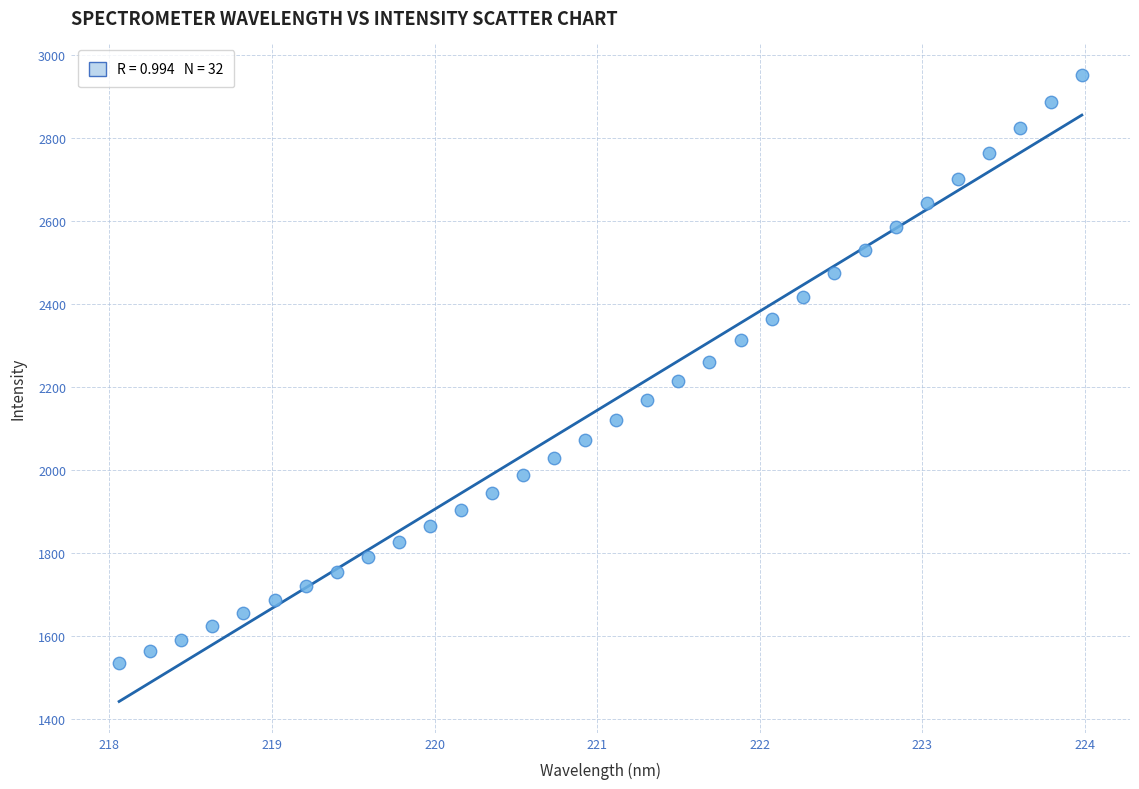

What is the range of X values (max minus min)?

5.9